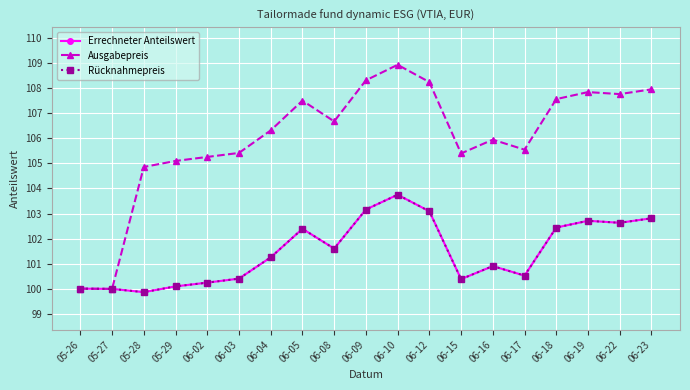

Between 06-05 and 06-09, which is larger?

06-09